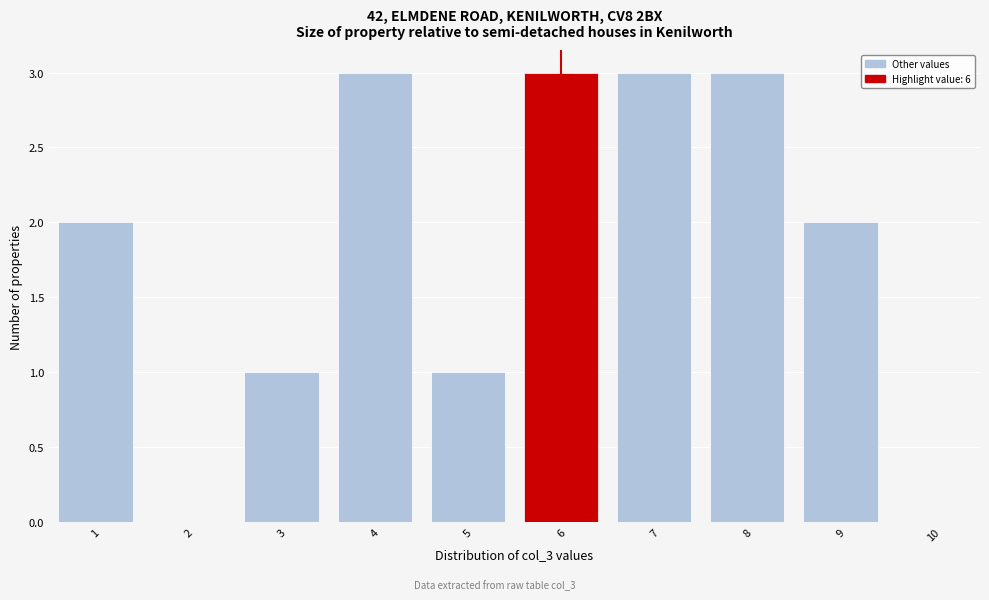

Reading left to right, list every bar in this chart as the range it spans on the x-axis followed by its height. The values are not printed on the chart, so give them approximately, as read against the axis.

0.5 to 1.5: 2
1.5 to 2.5: 0
2.5 to 3.5: 1
3.5 to 4.5: 3
4.5 to 5.5: 1
5.5 to 6.5: 3
6.5 to 7.5: 3
7.5 to 8.5: 3
8.5 to 9.5: 2
9.5 to 10.5: 0